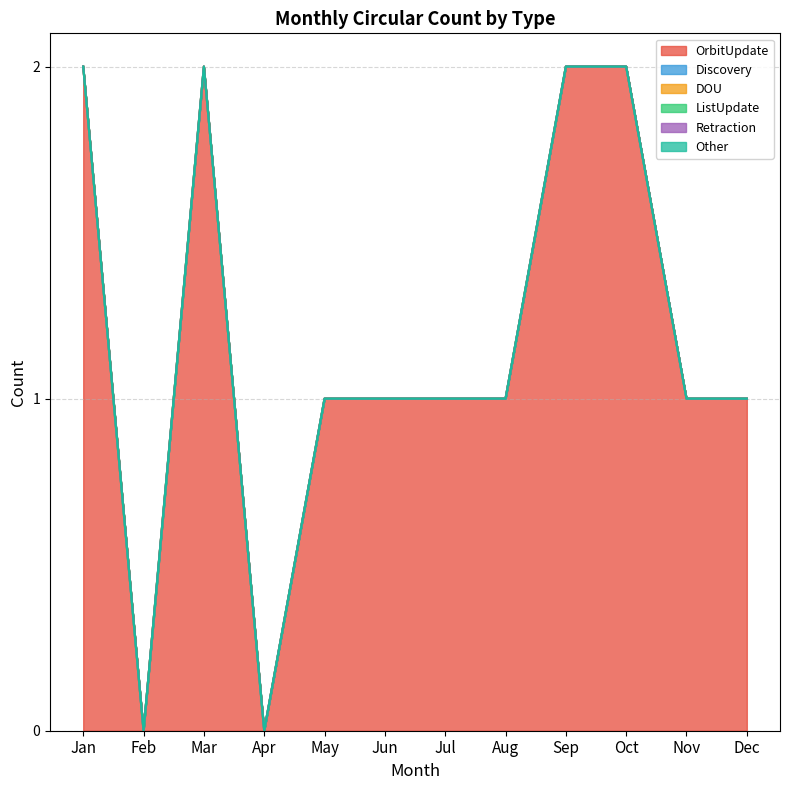

True or false: Retraction and ListUpdate intersect in this chart.

False